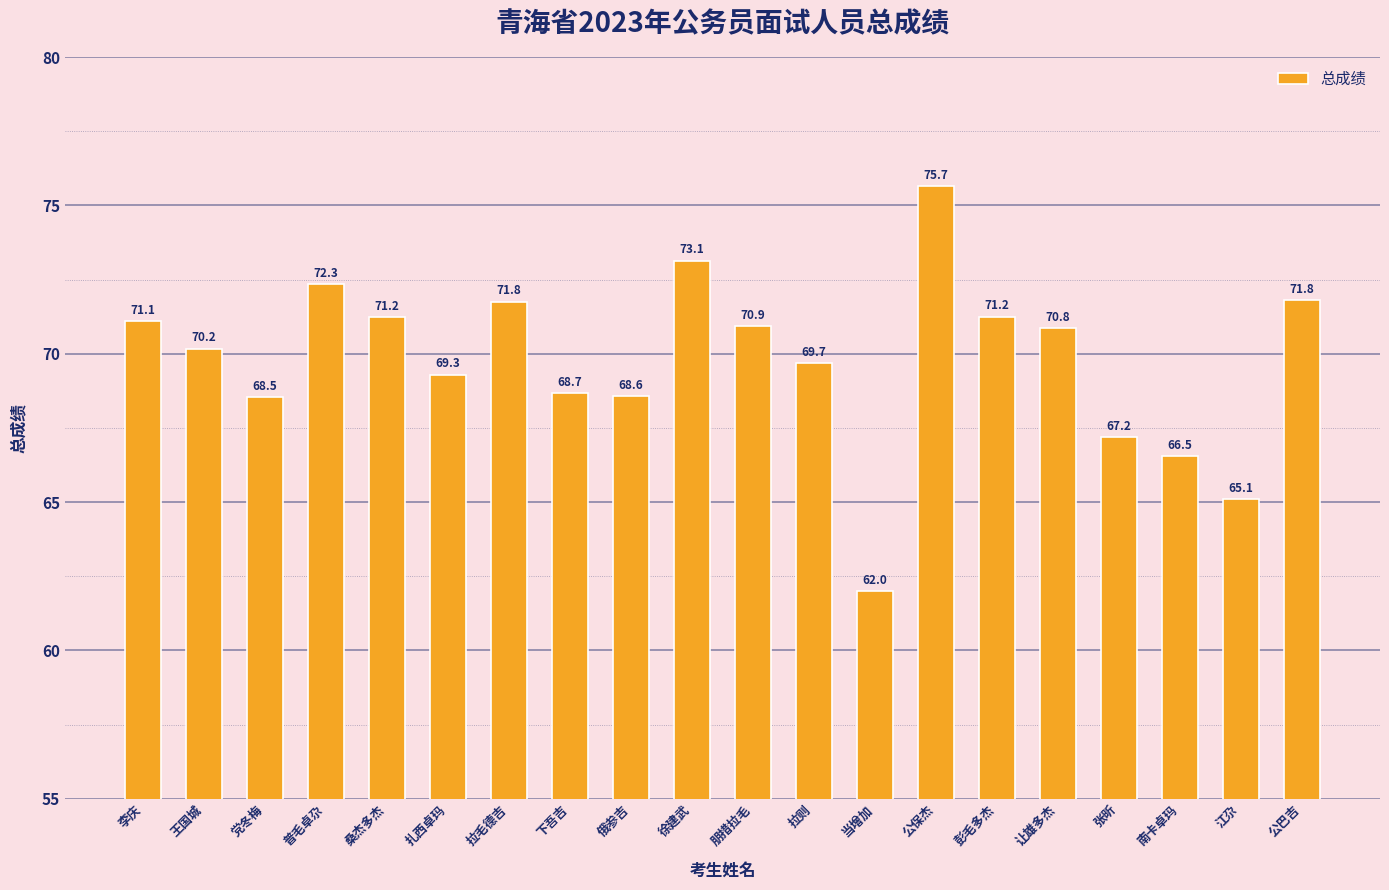

True or false: the data shows 69.3 at 扎西卓玛.

True